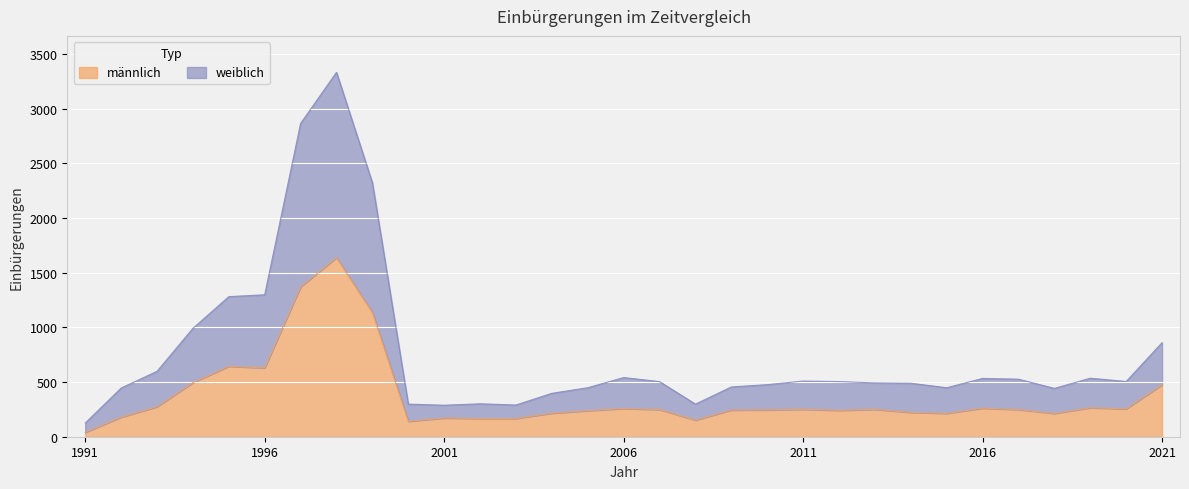

What is the average value of the männlich series?

372